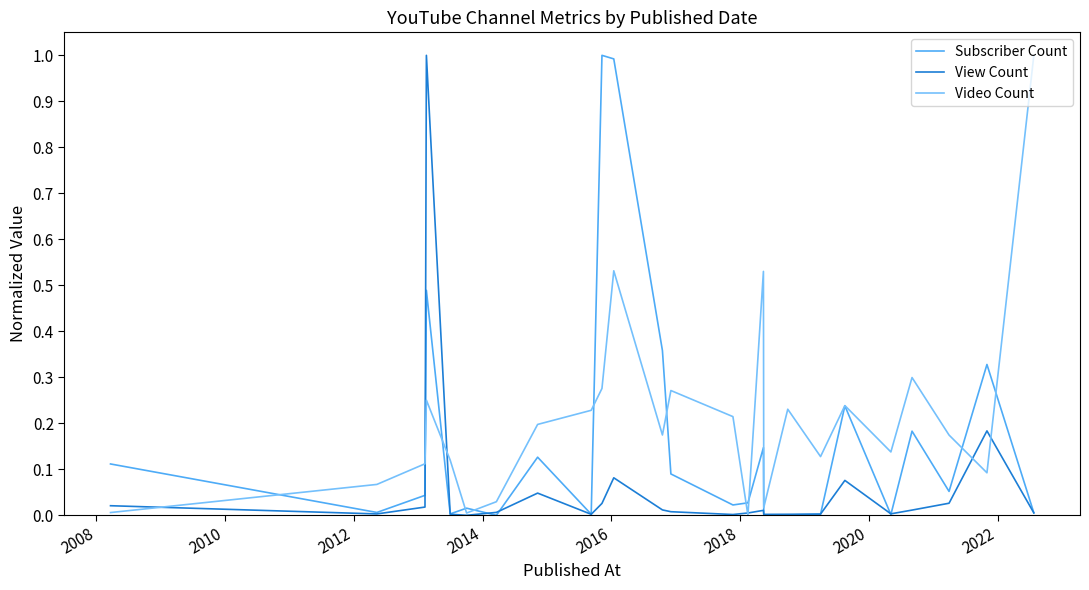

Which series has the largest total across all categories?

Video Count